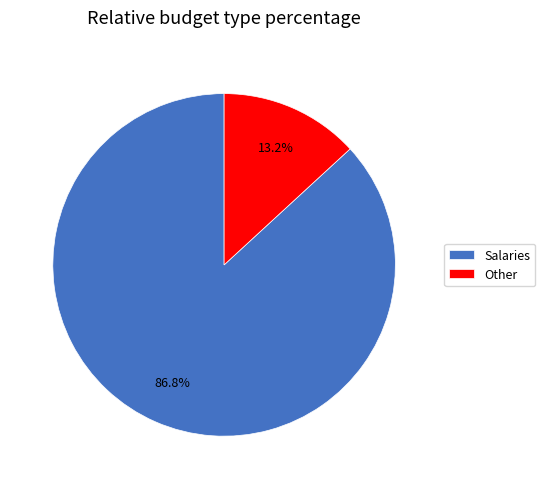

Which has a higher value, Other or Salaries?

Salaries